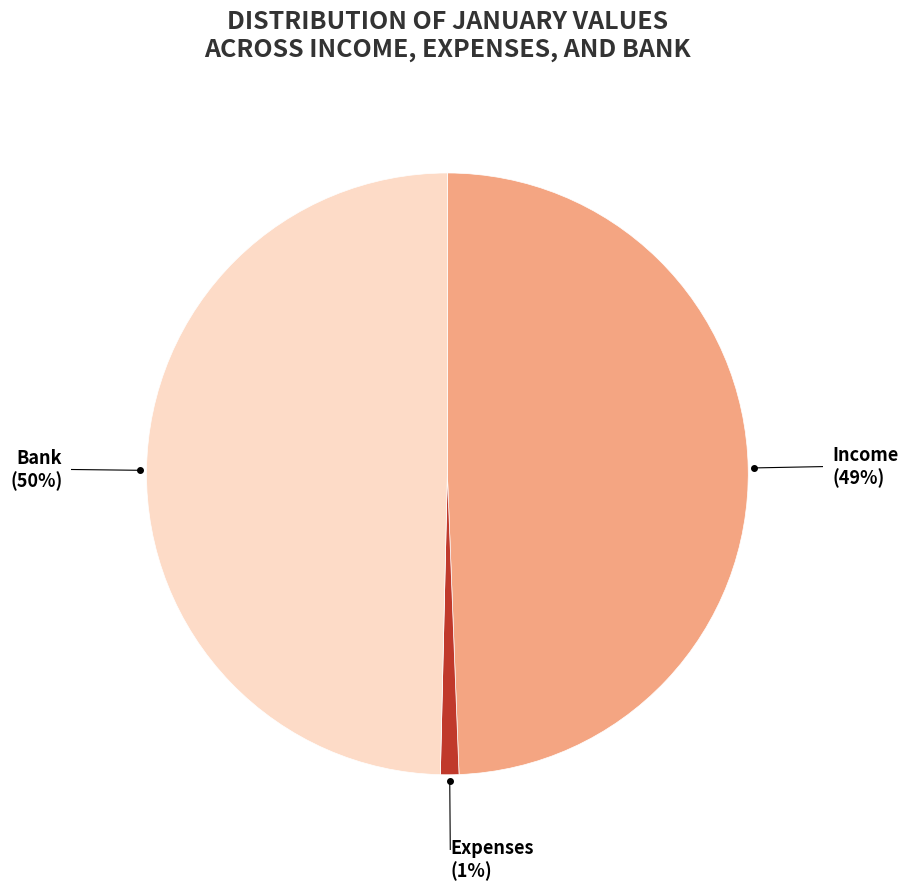

Which slice is the smallest?

Expenses